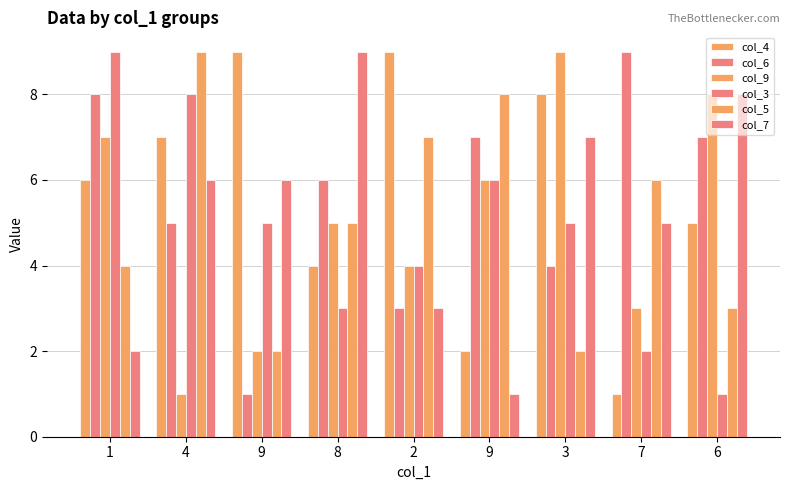

How many series are shown in this chart?

6